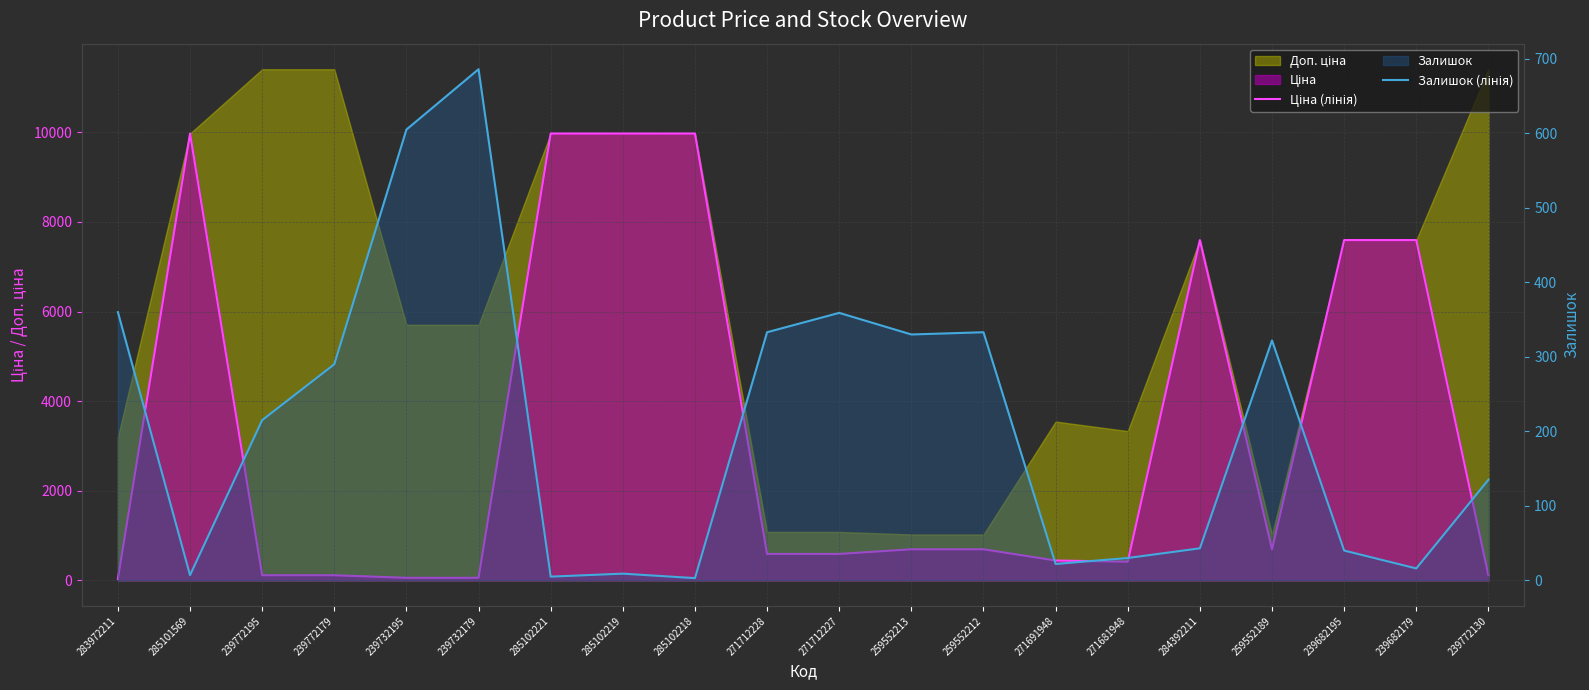

Which series changed the most between 271712228 and 259552189?

Ціна (лінія)